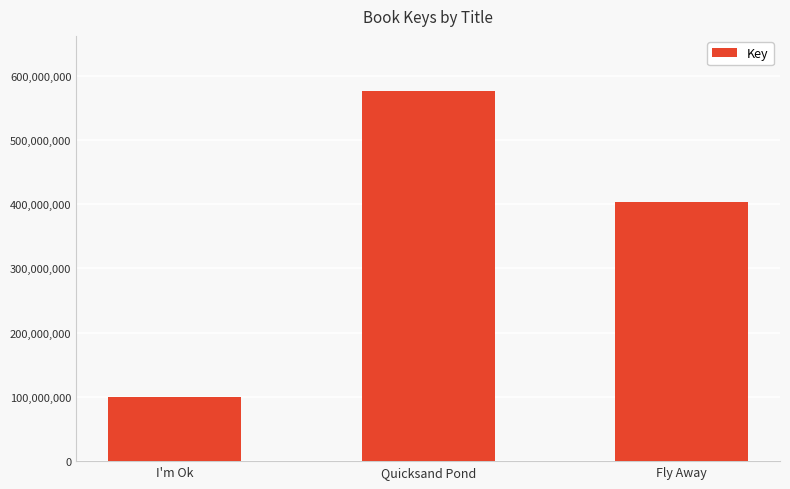

Reading left to right, transcribe all the data shown in this chart.

I'm Ok=100365056	Quicksand Pond=575579856	Fly Away=403910348